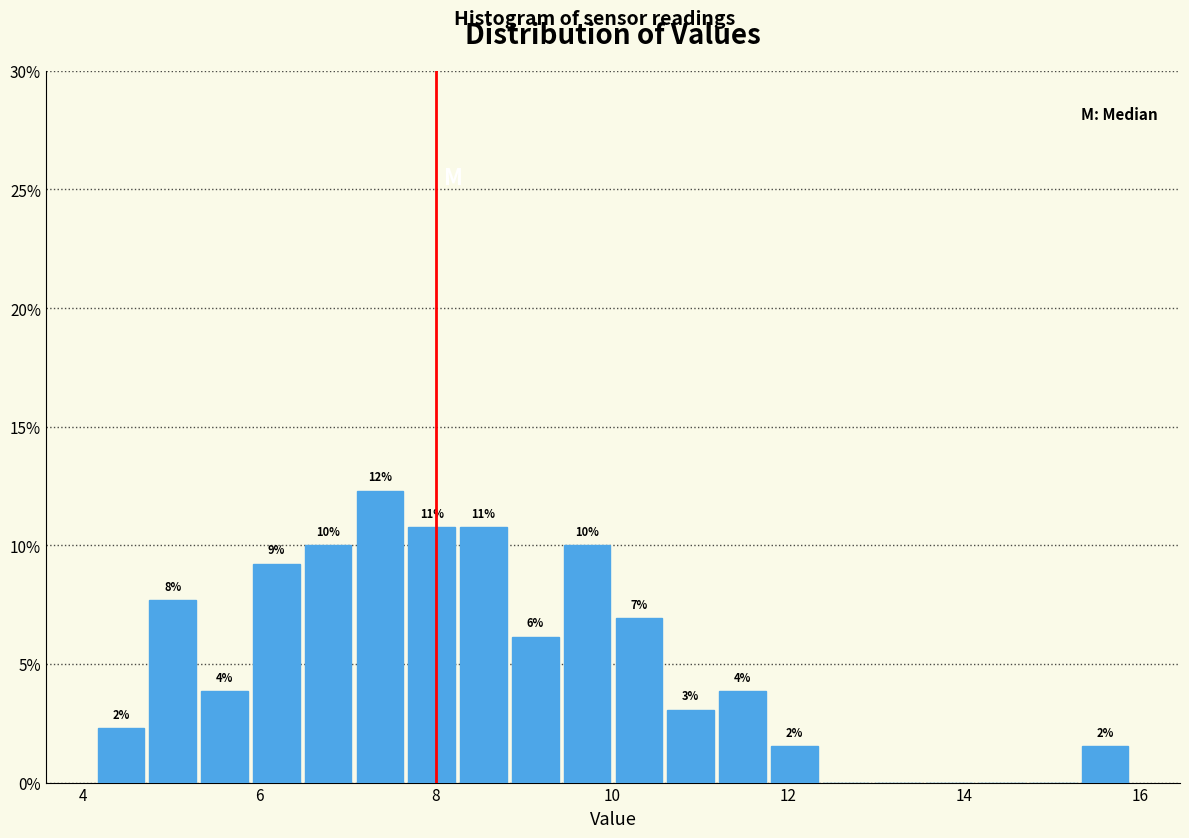

Read against the x-axis, roughly where is the centre of the tallest bar?

7.4